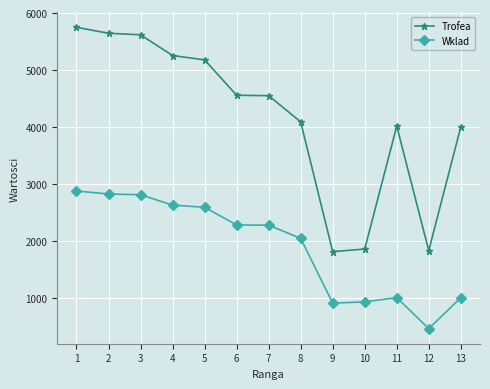

What is the value of the Trofea point at the 6th from the left?

4556